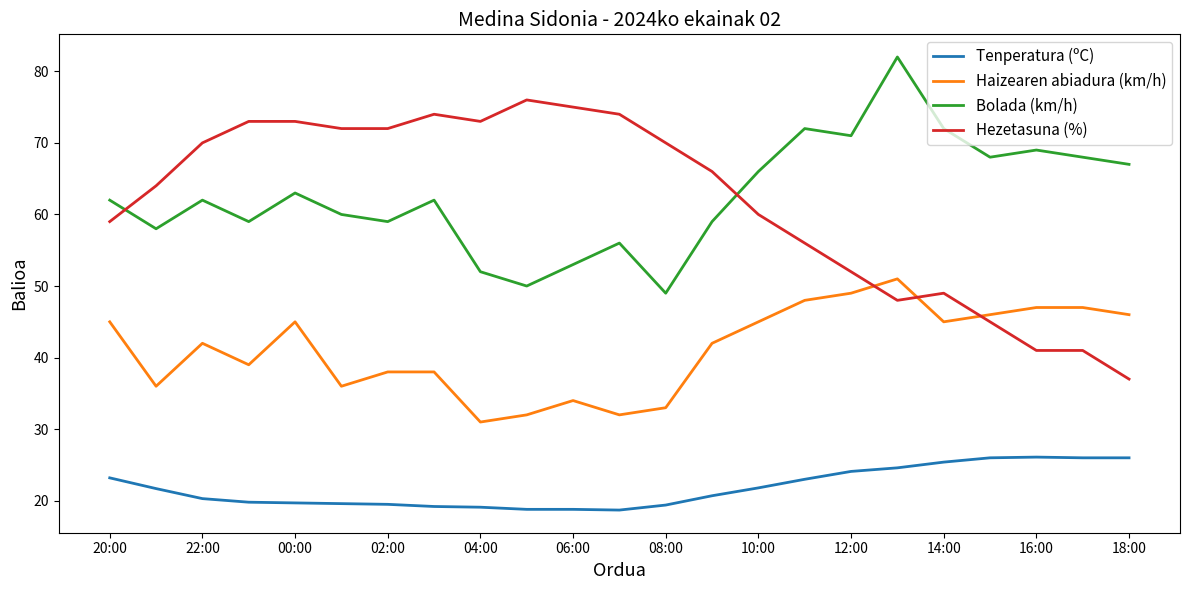

What is the difference between the maximum and minimum values in the Haizearen abiadura (km/h) series?

20.0